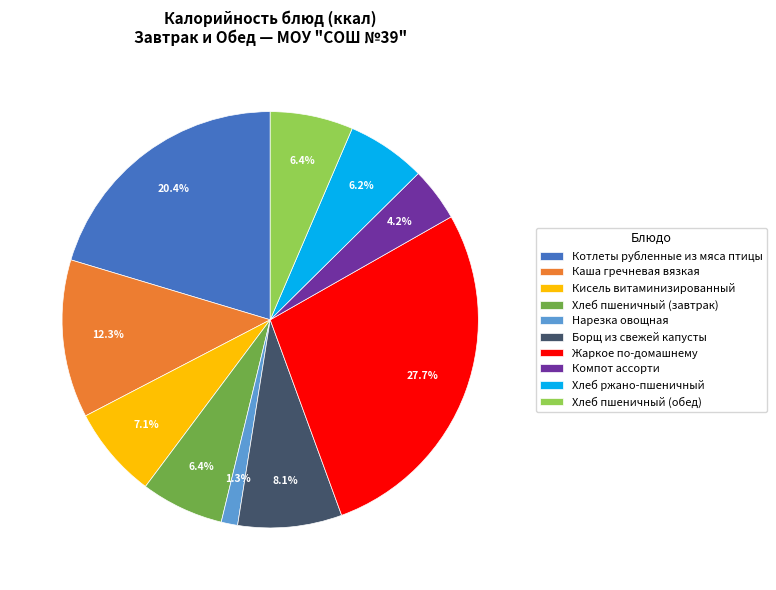

How many segments does this pie chart have?

10